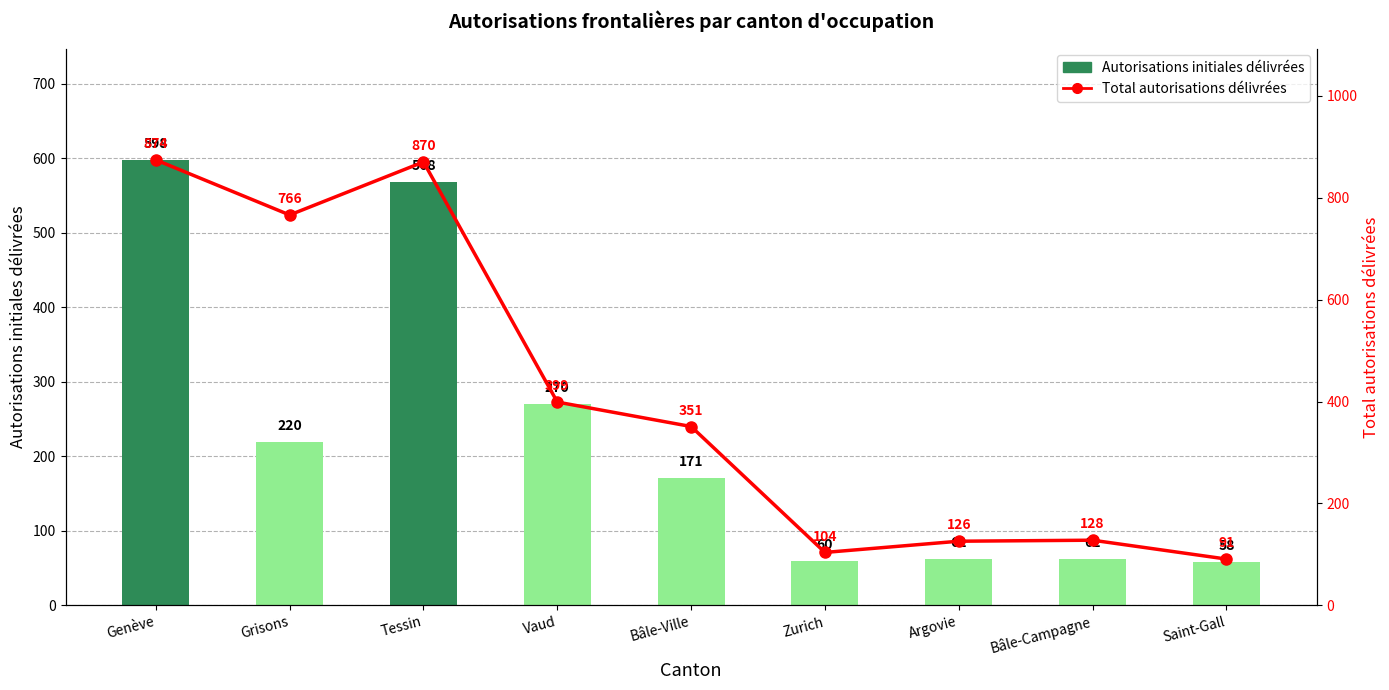

Reading left to right, what are all the values shown in this chart?

Autorisations initiales délivrées: 598	220	568	270	171	60	62	62	58
Total autorisations délivrées: 874	766	870	399	351	104	126	128	91